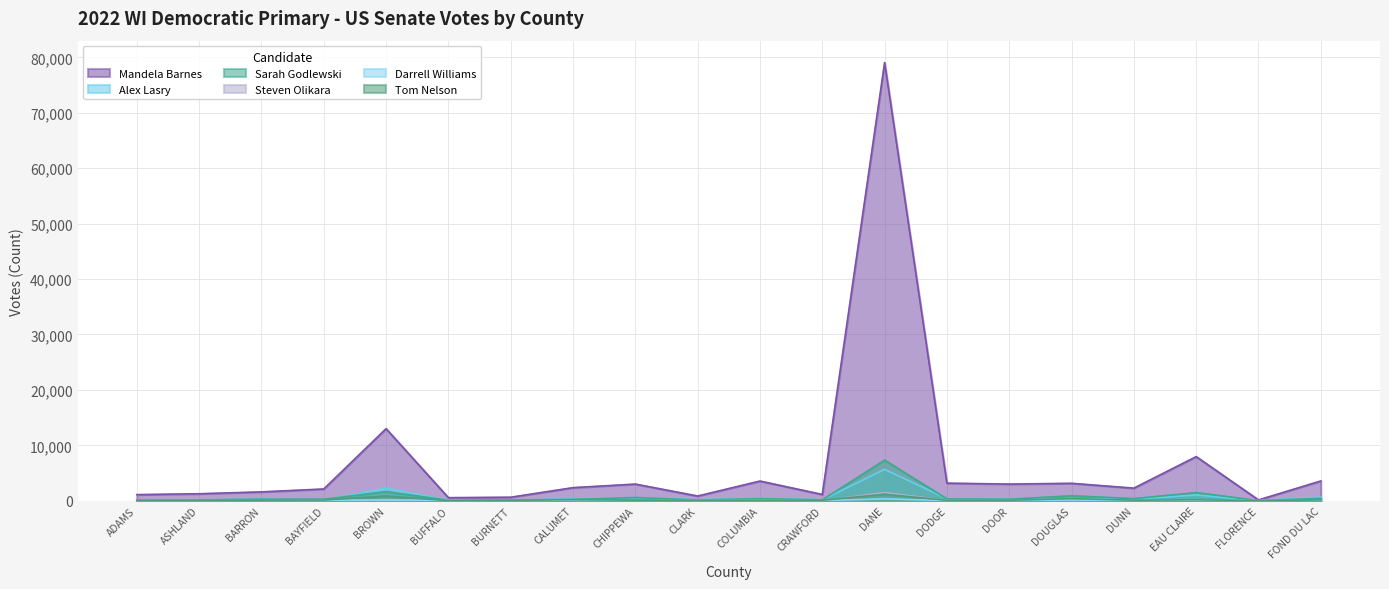

Which series has the largest total across all categories?

Mandela Barnes